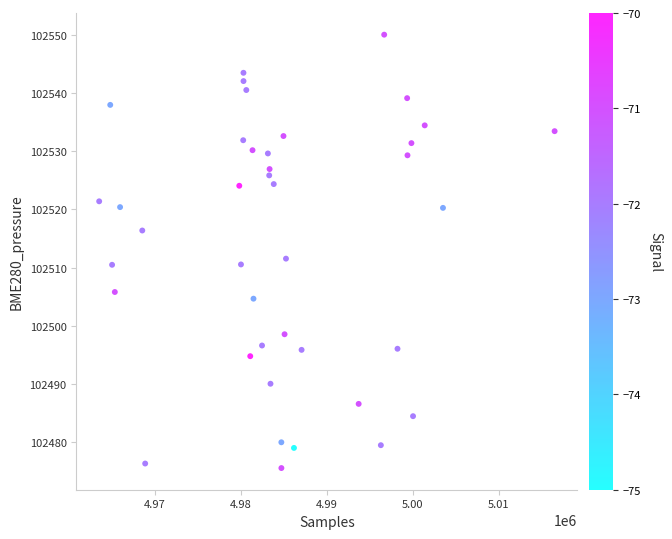

What is the range of X values (max minus min)?

52928.0